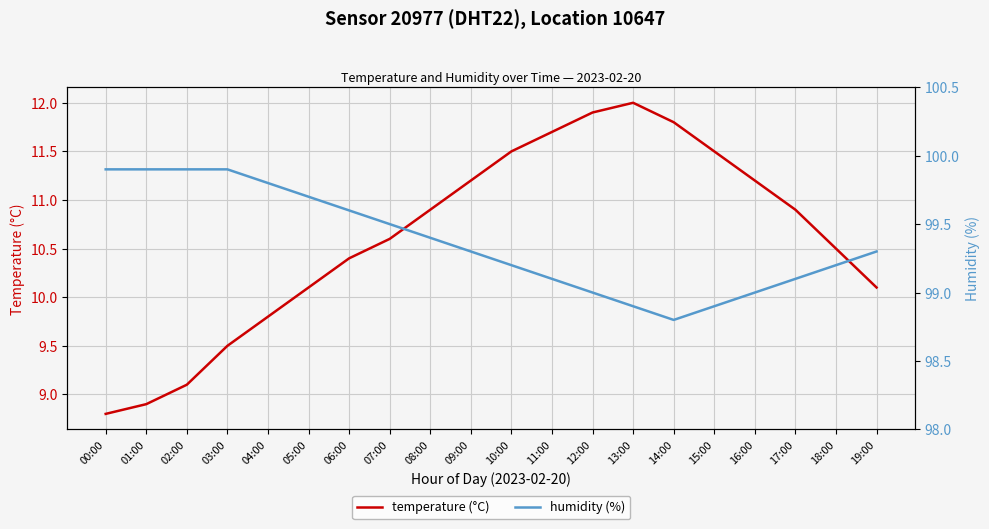

Where is the first local minimum for humidity (%)?

14:00